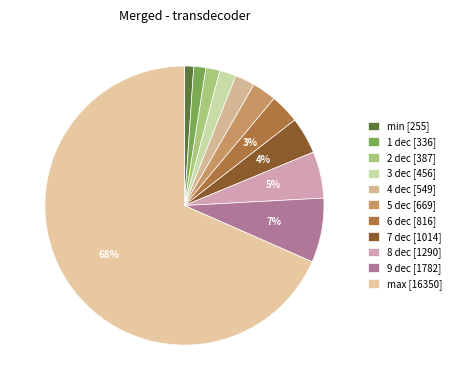

How many slices are in this pie chart?

11